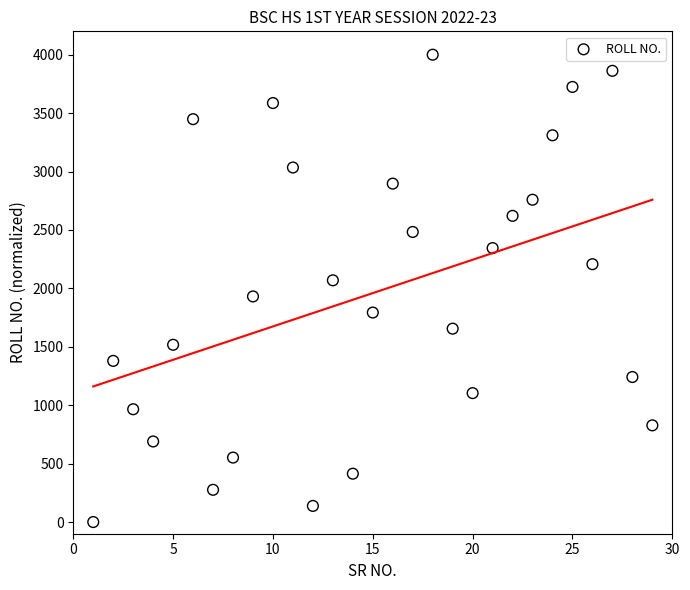

What is the range of X values (max minus min)?

28.0